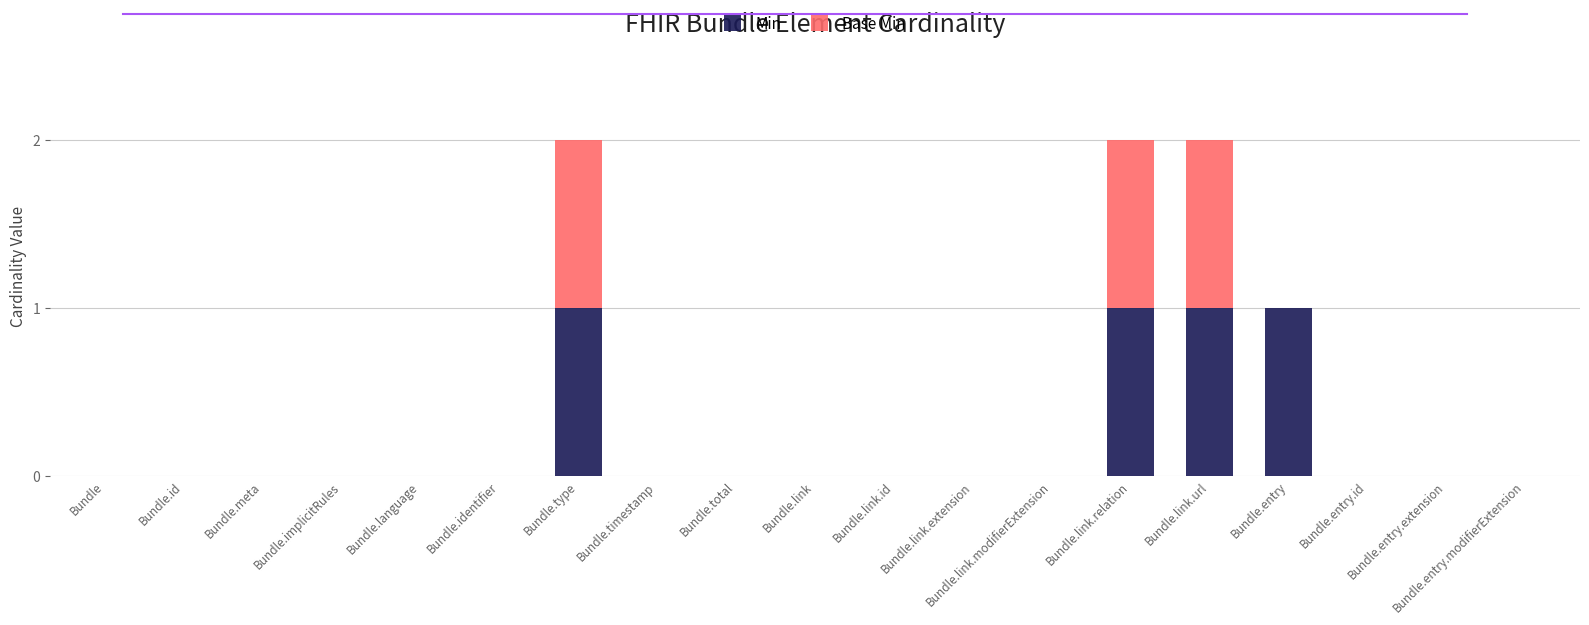

True or false: Min has a value of 0 at Bundle.identifier.

True